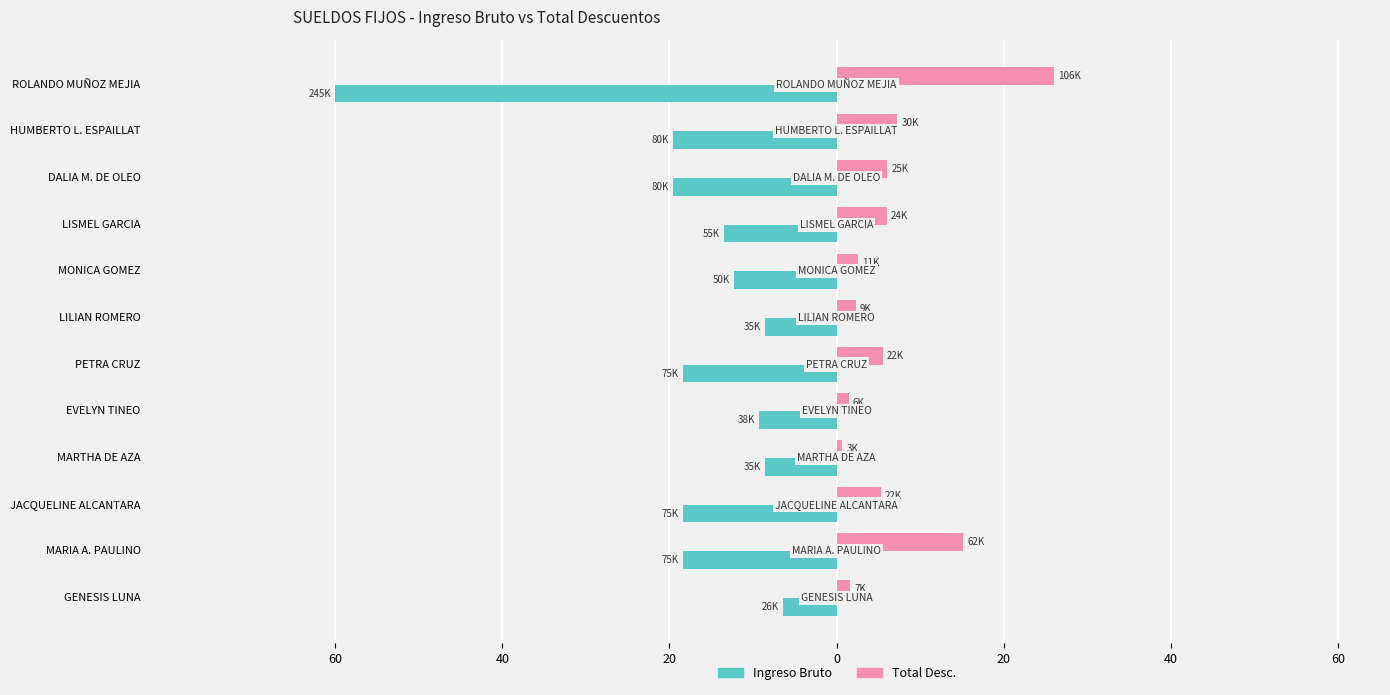

What are all the series names shown in the legend?

Ingreso Bruto, Total Desc.